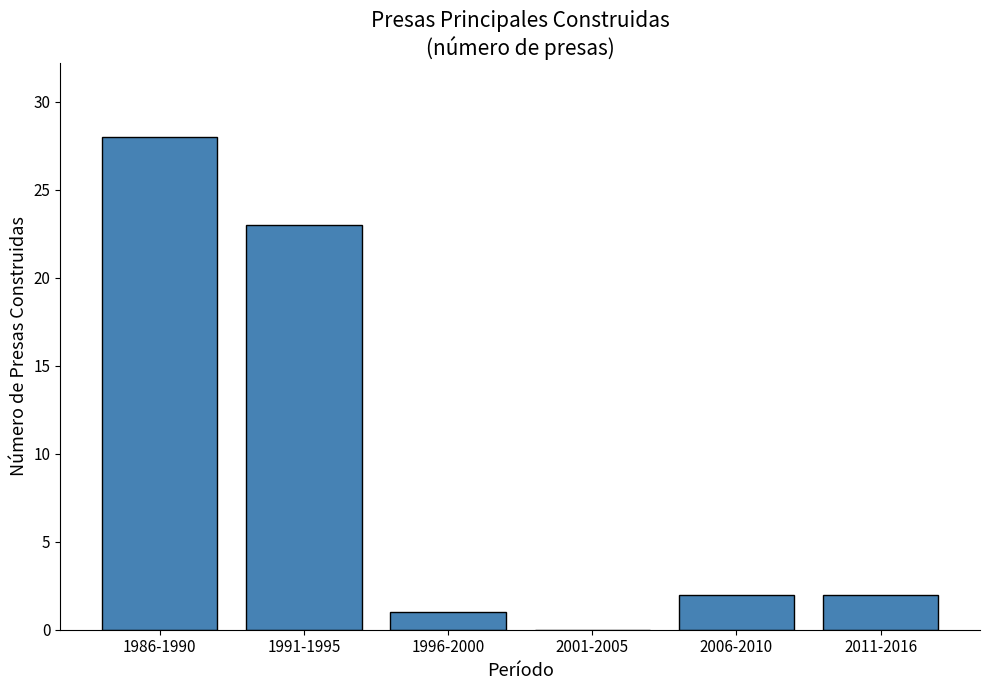

How many positive values are there?

5